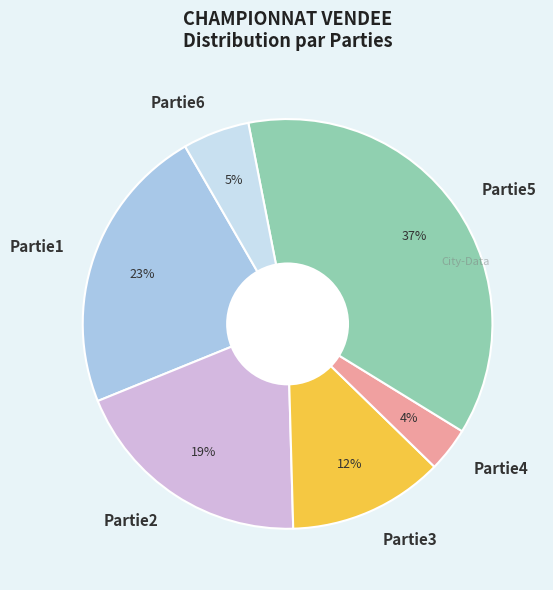

Is there a majority slice in this chart?

No